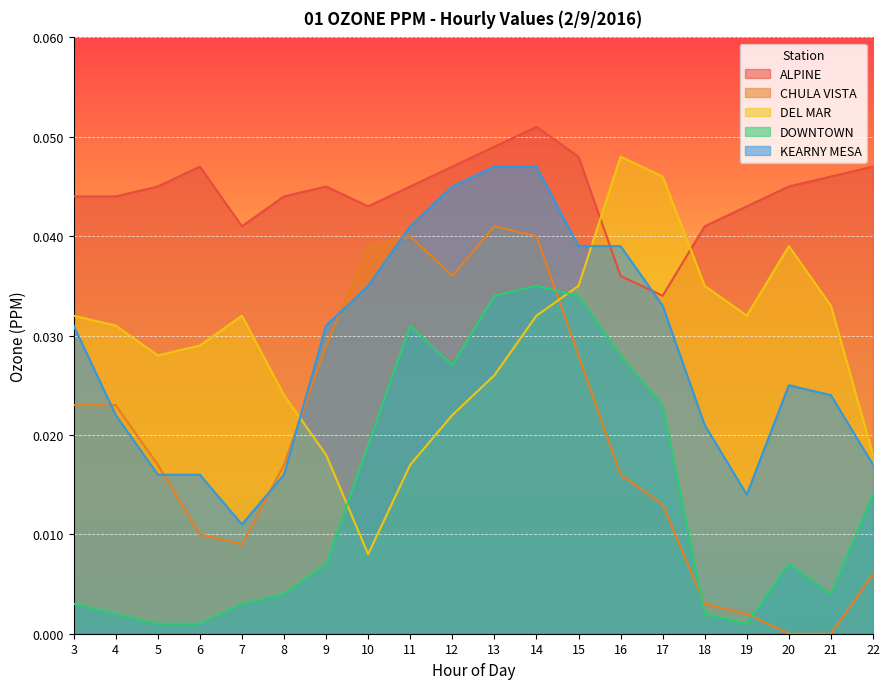

Where is DEL MAR nearest to the value 0?

10